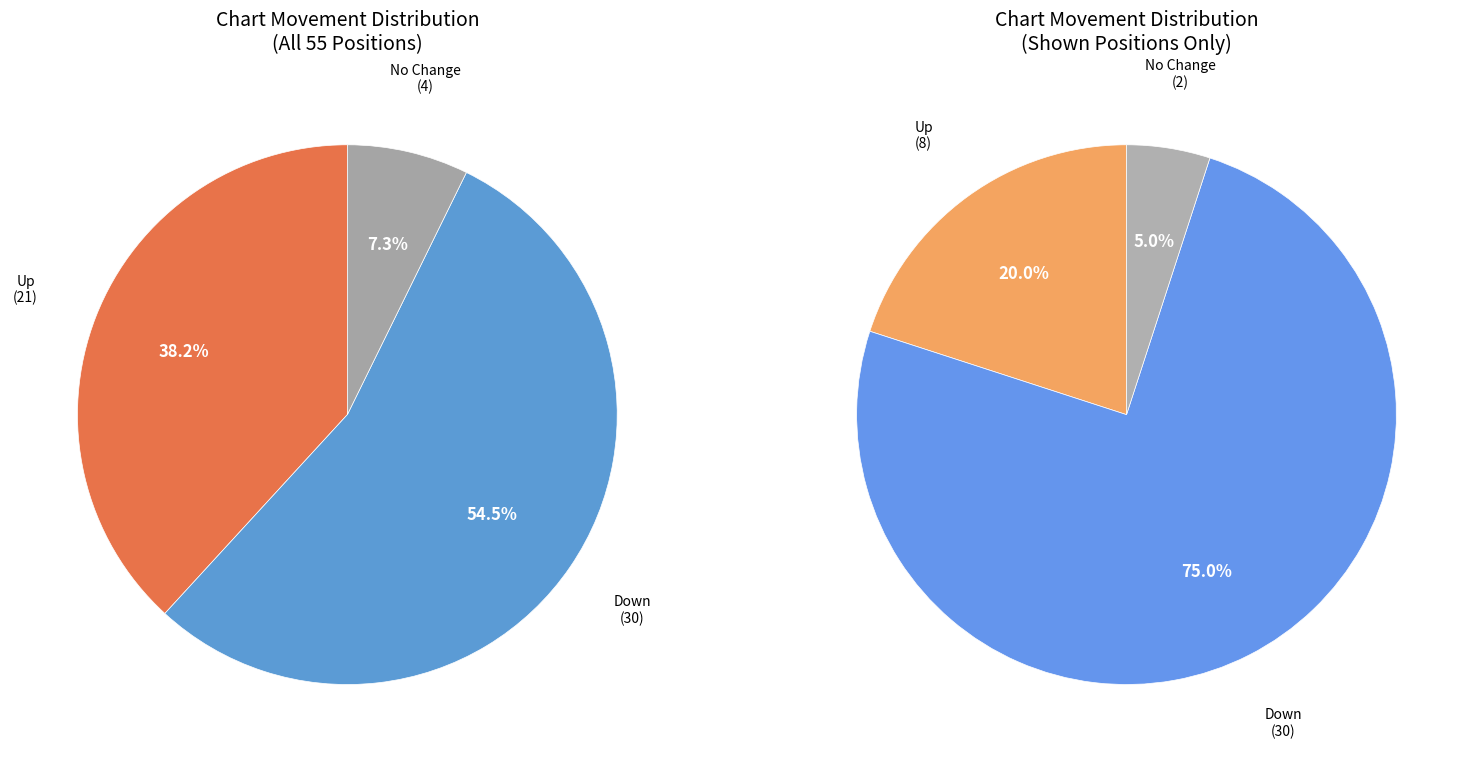

To the nearest percent, what is the difference between the up and - slice percentages?

31%